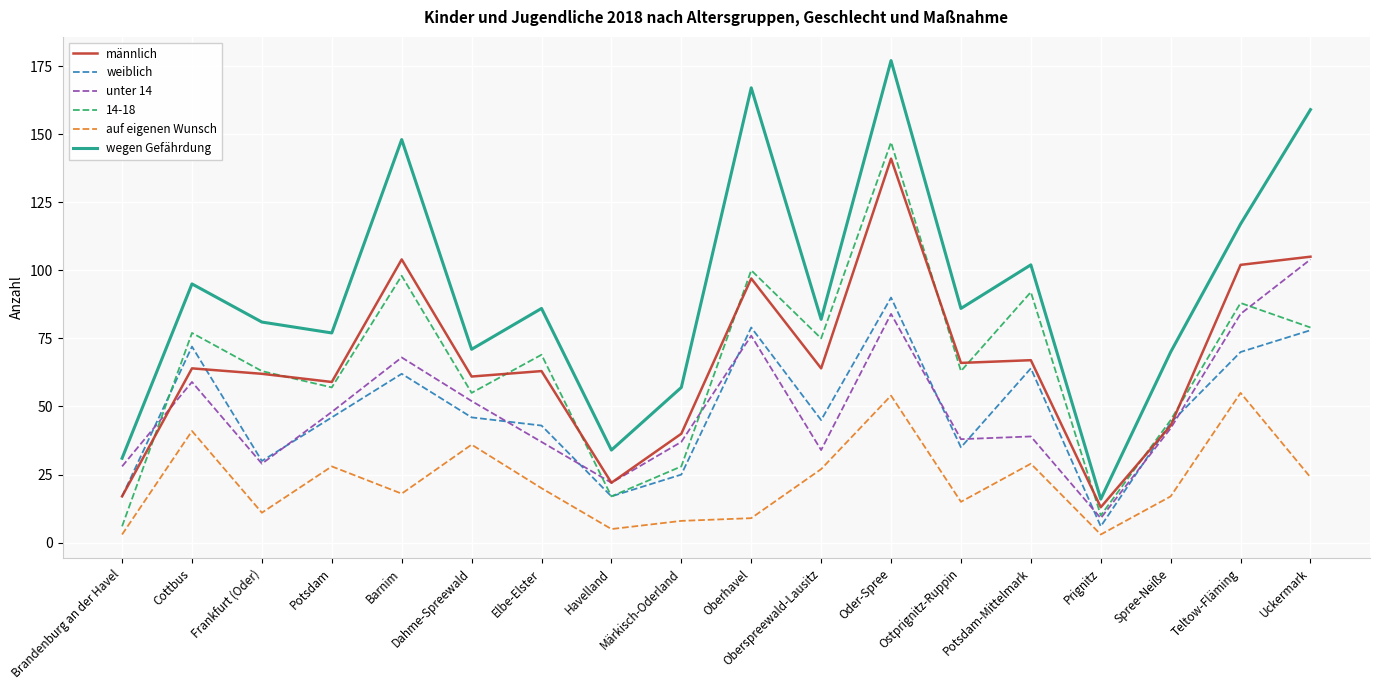

True or false: auf eigenen Wunsch has a value of 2 at Oberhavel.

False